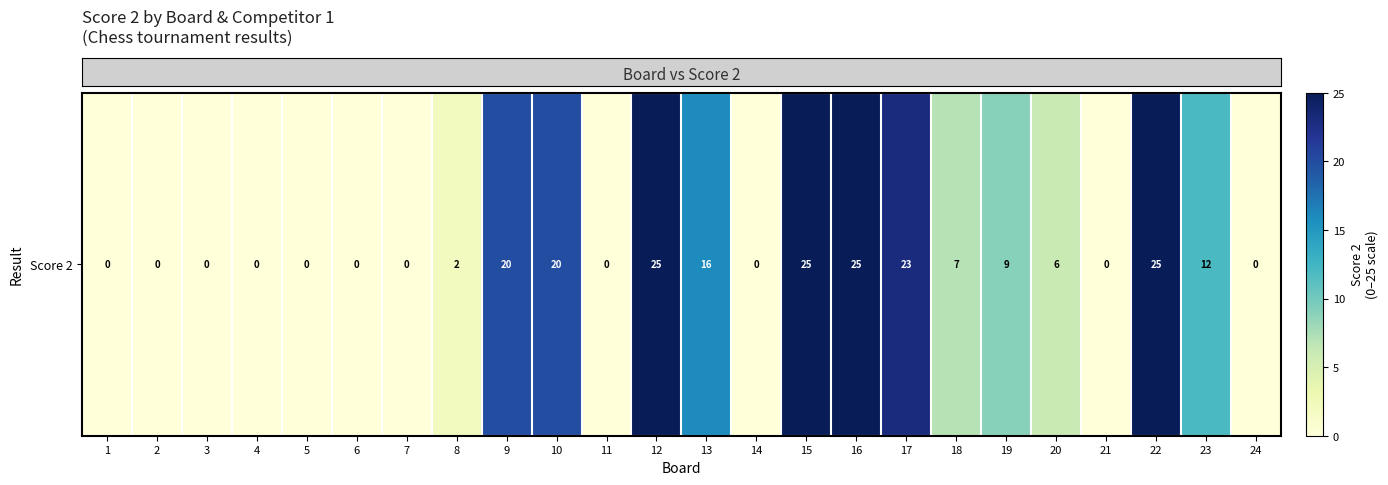

Reading left to right, list all the values displayed in this chart.

0	0	0	0	0	0	0	2	20	20	0	25	16	0	25	25	23	7	9	6	0	25	12	0